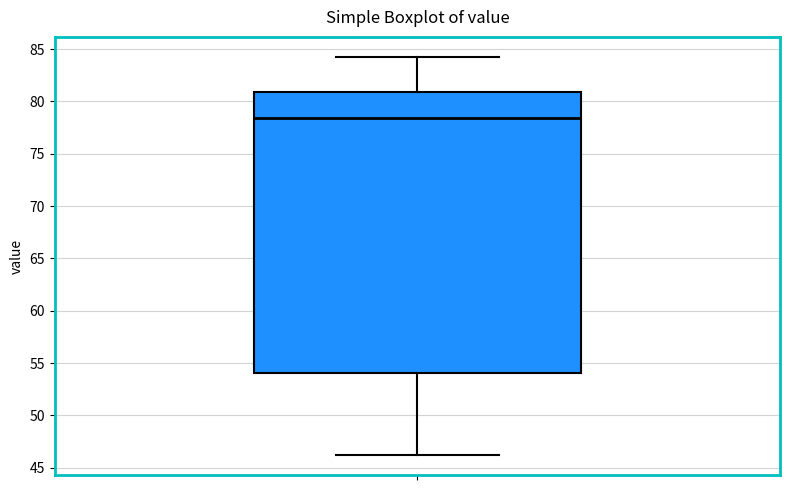

Where does the upper whisker of the box end on the y-axis? The values are not printed on the chart, so give them approximately, as read against the axis.

84.5